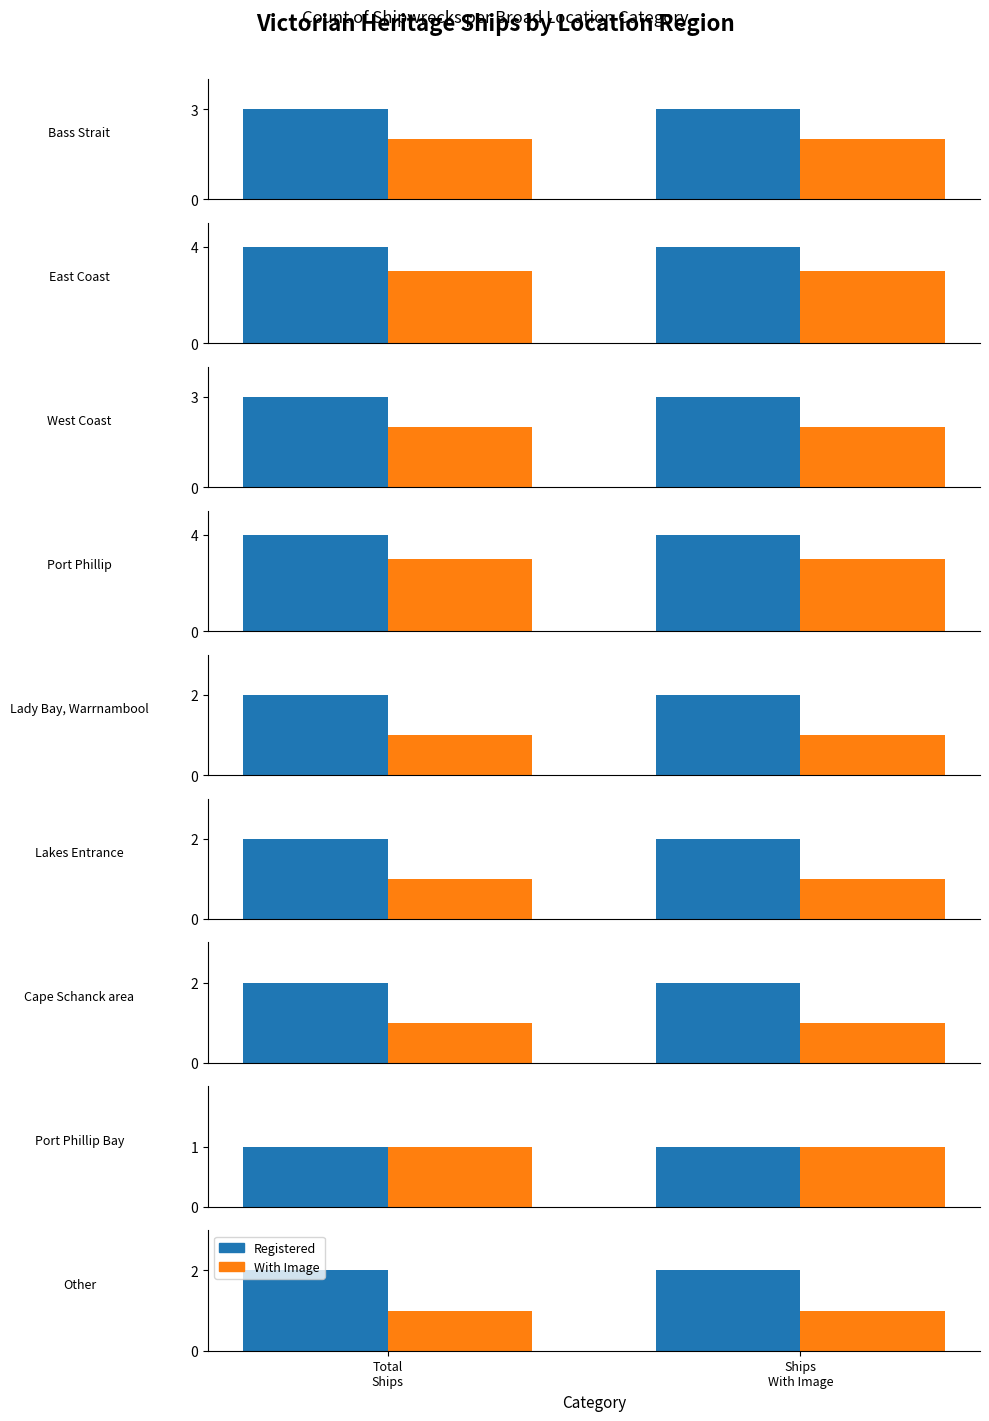

What is the label of the 1st bar from the right?

Ships
With Image